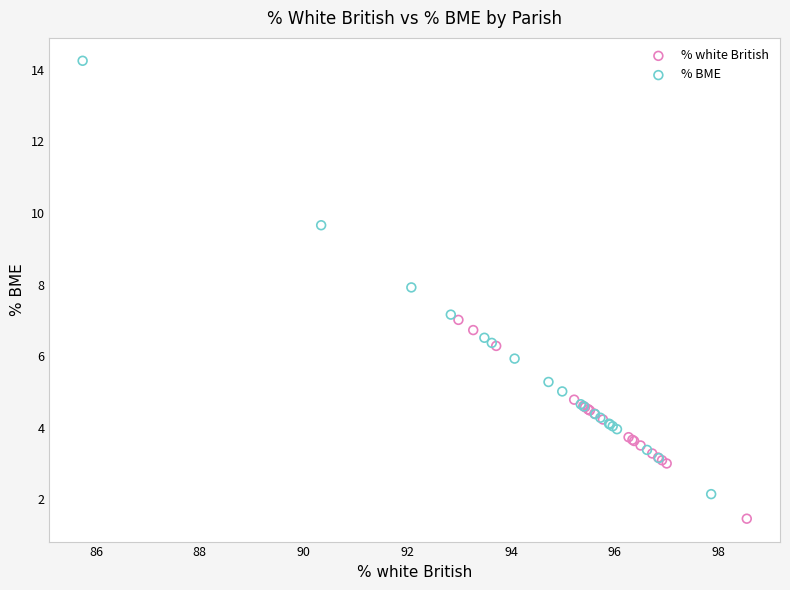

Which series contains the lowest Y value?

% white British